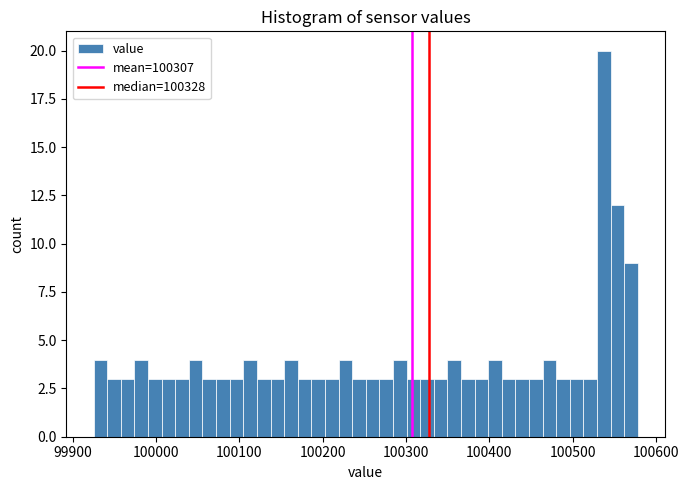

Read against the x-axis, roughly where is the centre of the tallest bar?

100540